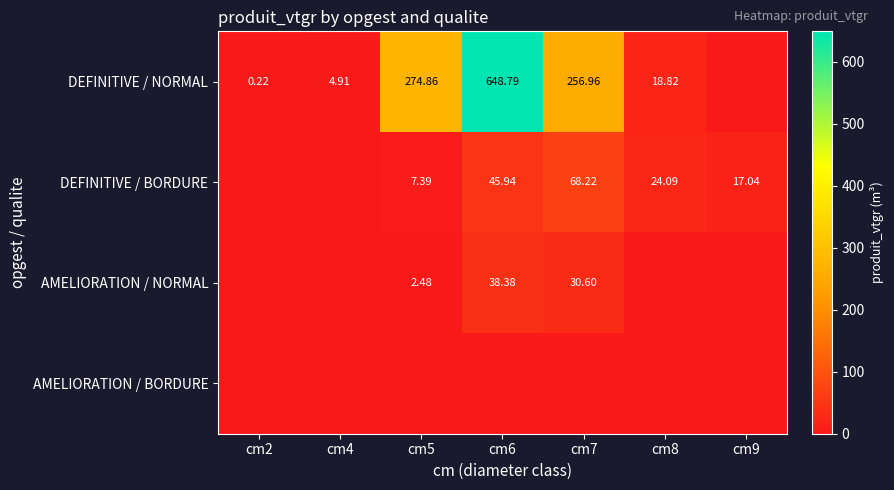

Is the value of DEFINITIVE / BORDURE at cm8 greater than the value of DEFINITIVE / NORMAL at cm6?

No